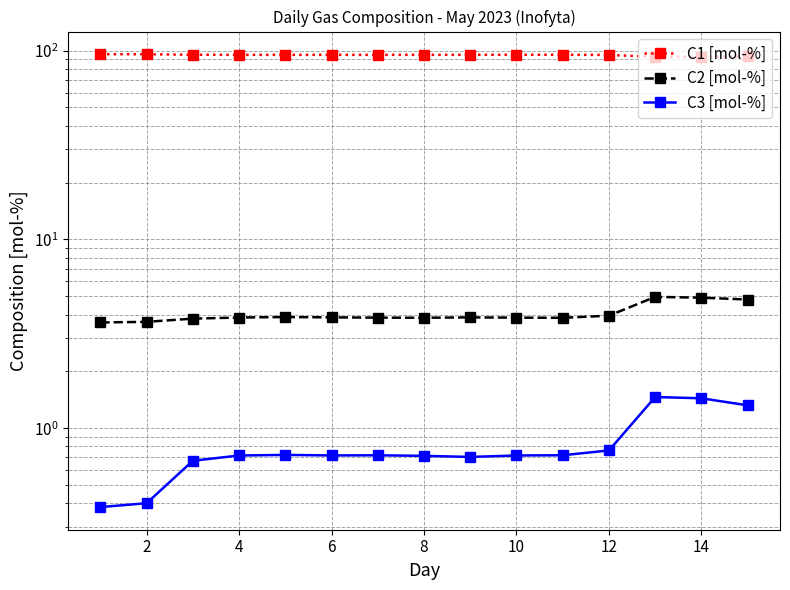

The C2 [mol-%] series shows 5.5 at 10. True or false?

False